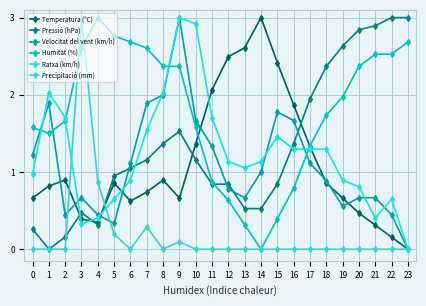

Is this an area chart (filled region under the line)?

No